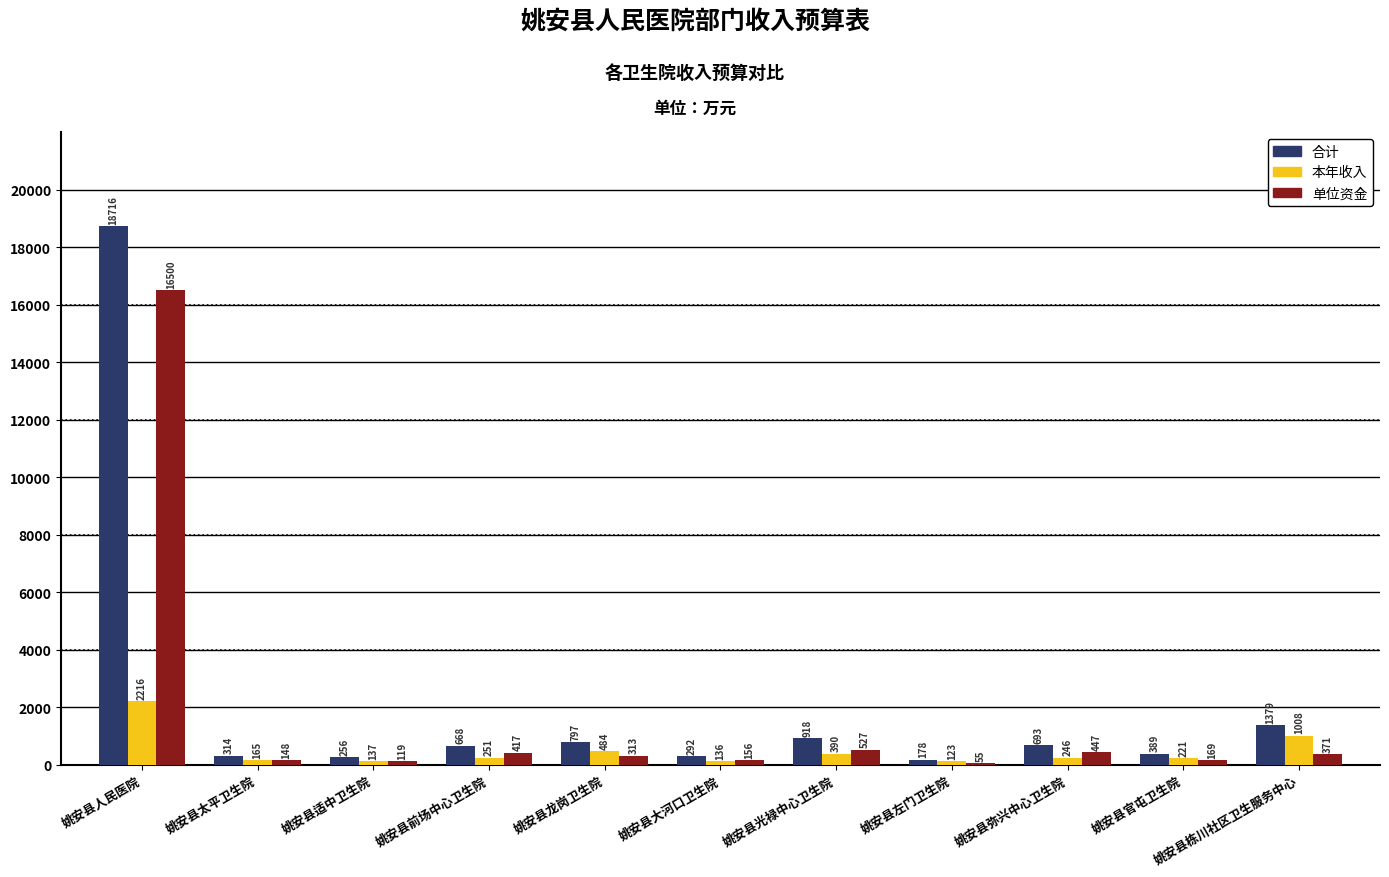

True or false: 合计 has a value of 668.0 at 姚安县前场中心卫生院.

True